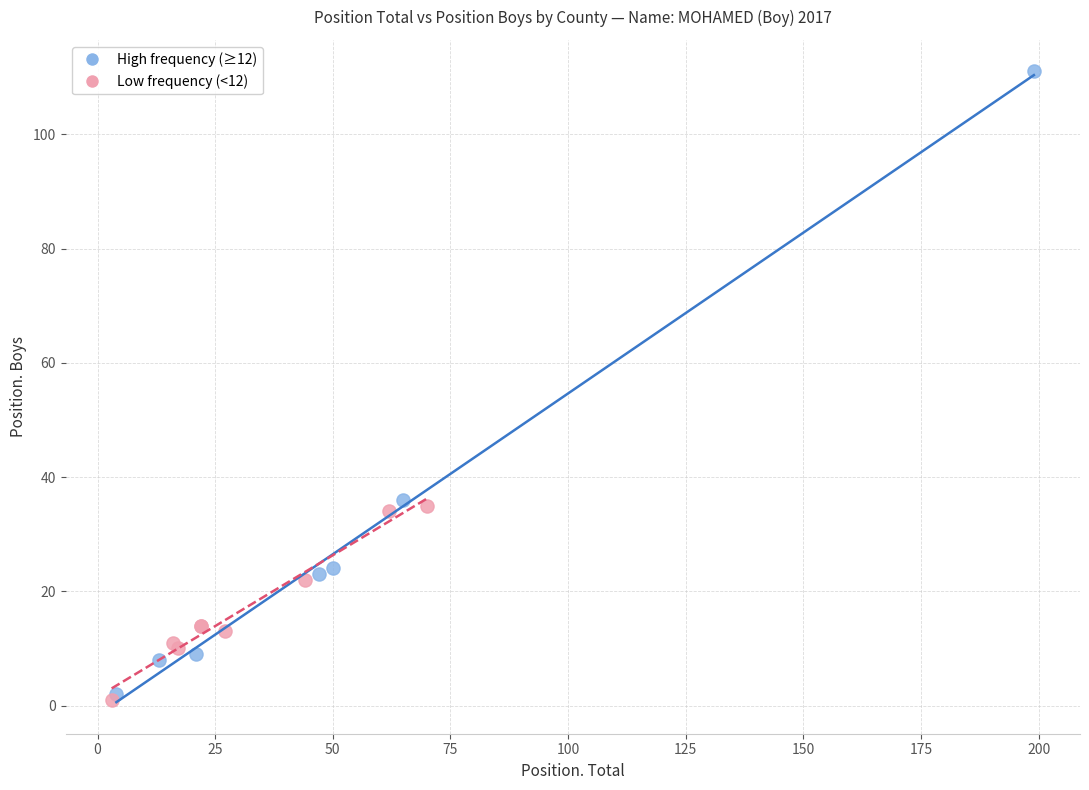

What are all the series names shown in the legend?

High frequency (≥12), Low frequency (<12)